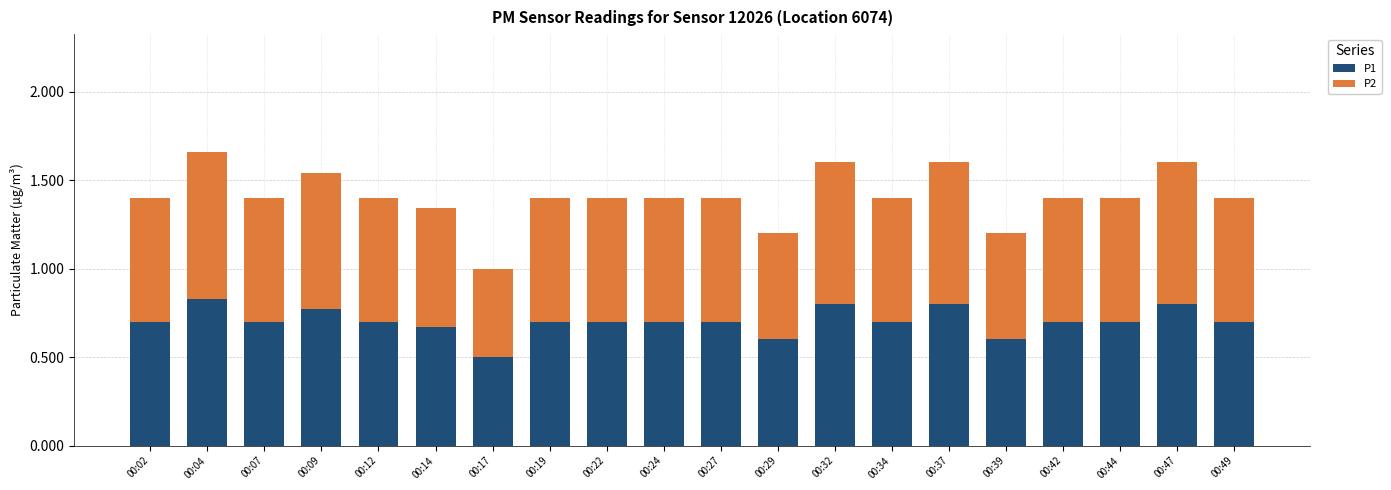

Are the bars grouped side by side (vs. stacked)?

No